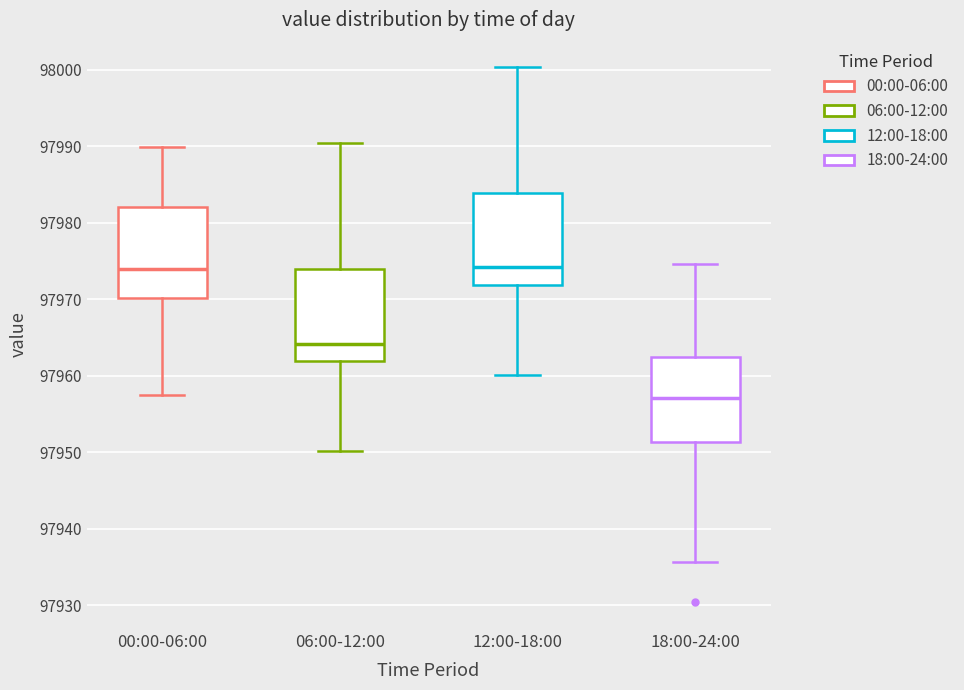

Reading left to right, read every box against the y-axis: the position of its median line, the range the box covers, and the ends of its whiskers. The values are not printed on the chart, so give them approximately, as read against the axis.

00:00-06:00: median 97974, box 97970 to 97982, whiskers 97958 to 97990
06:00-12:00: median 97964, box 97962 to 97974, whiskers 97950 to 97990
12:00-18:00: median 97974, box 97972 to 97984, whiskers 97960 to 98000
18:00-24:00: median 97957, box 97951 to 97962, whiskers 97936 to 97975